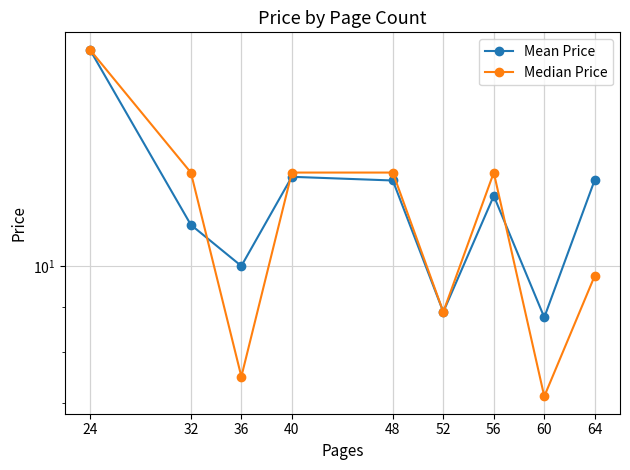

How many intersections are there between Mean Price and Median Price?

3